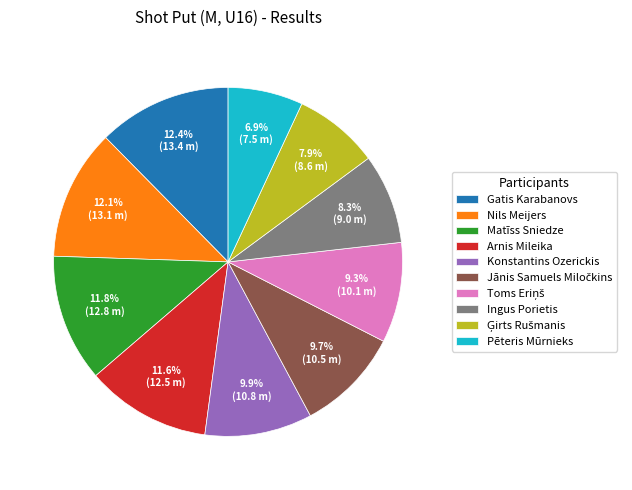

Approximately how many times larger is the value at Nils Meijers compared to Matīss Sniedze?

1.0